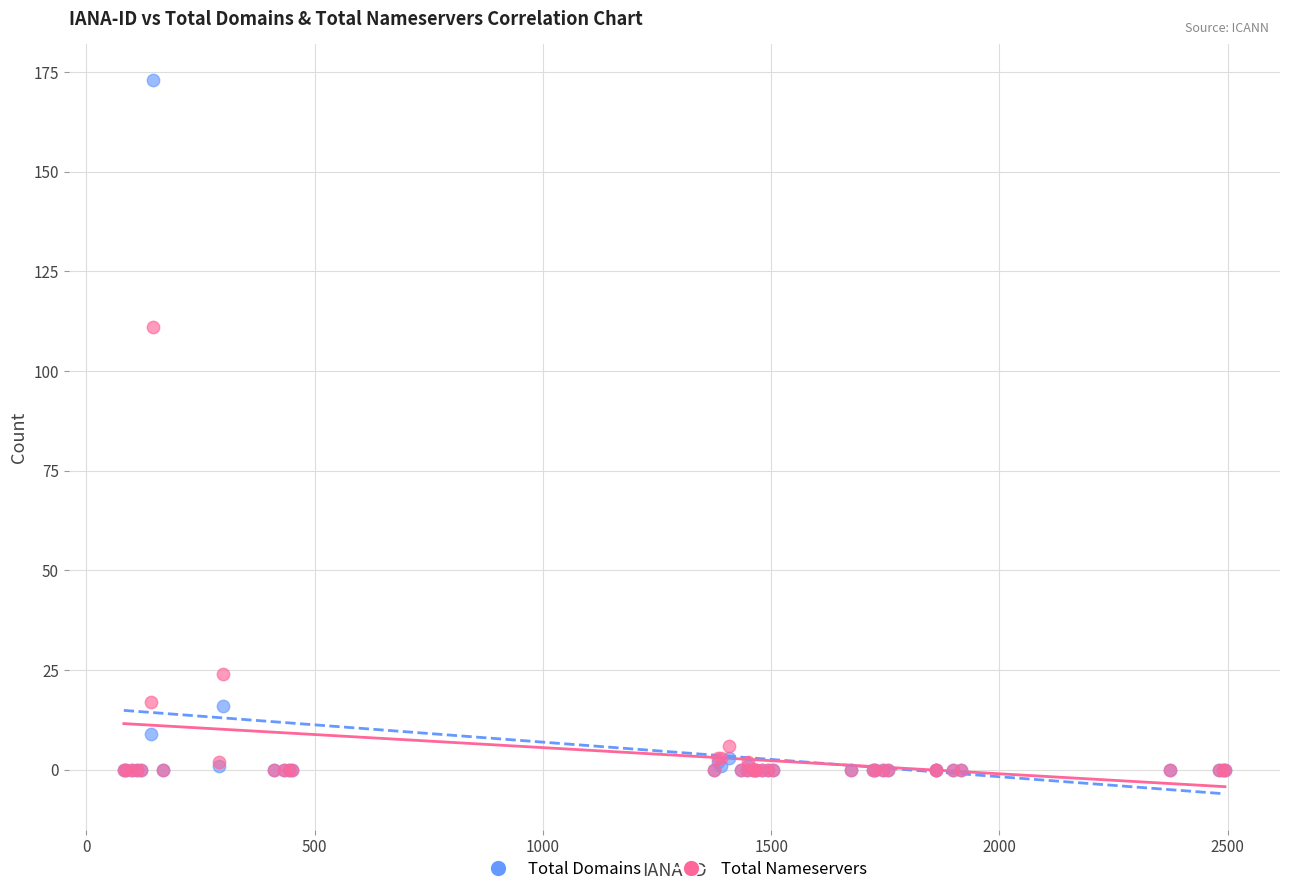

Which series contains the highest Y value?

Total Domains